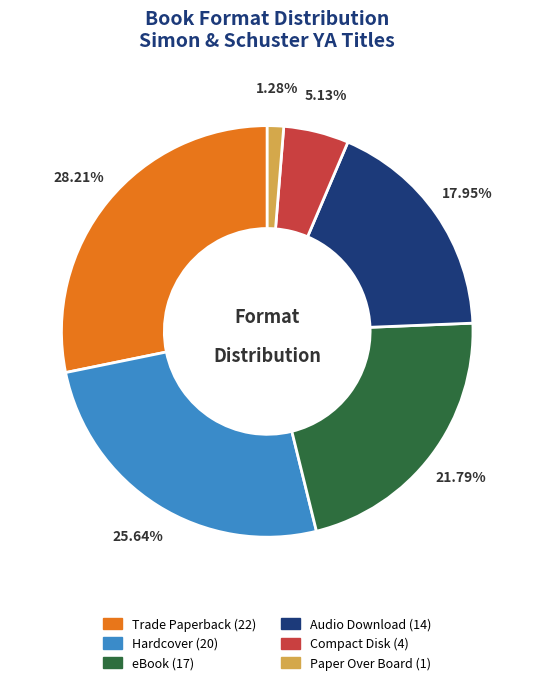

Does any single category account for the majority?

No